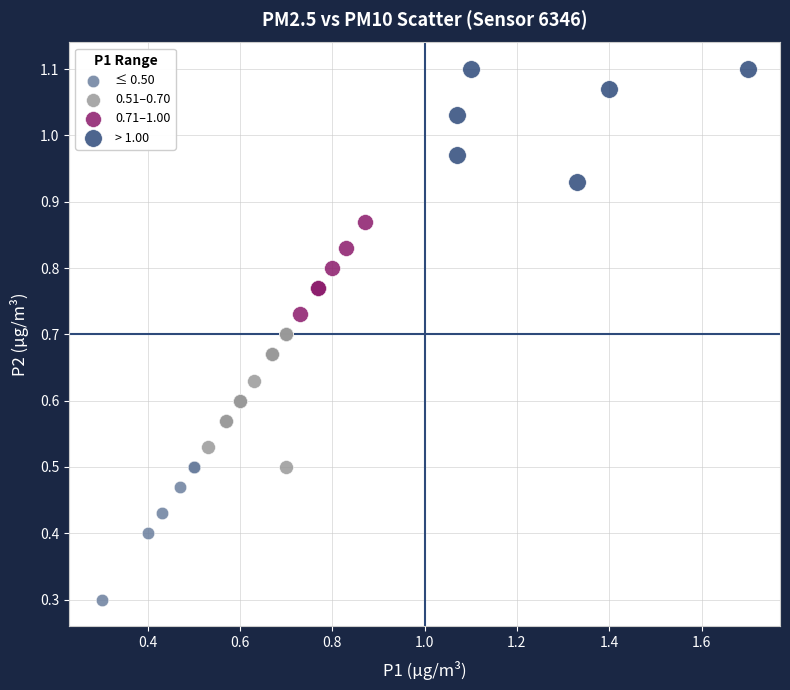

Which series contains the lowest Y value?

≤ 0.50